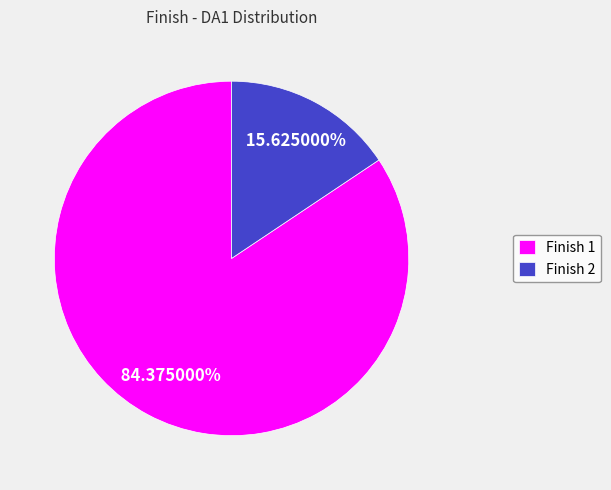

Between Finish 1 and Finish 2, which is larger?

Finish 1